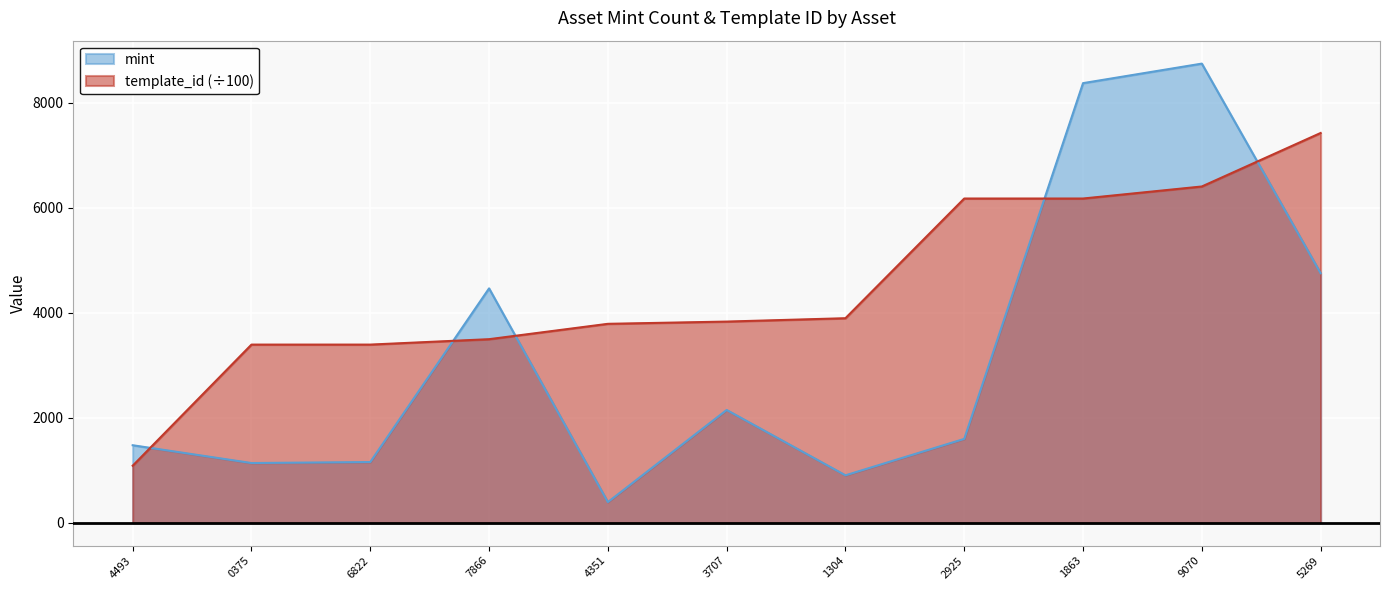

True or false: mint has more than 1 points higher than both neighbors.

True